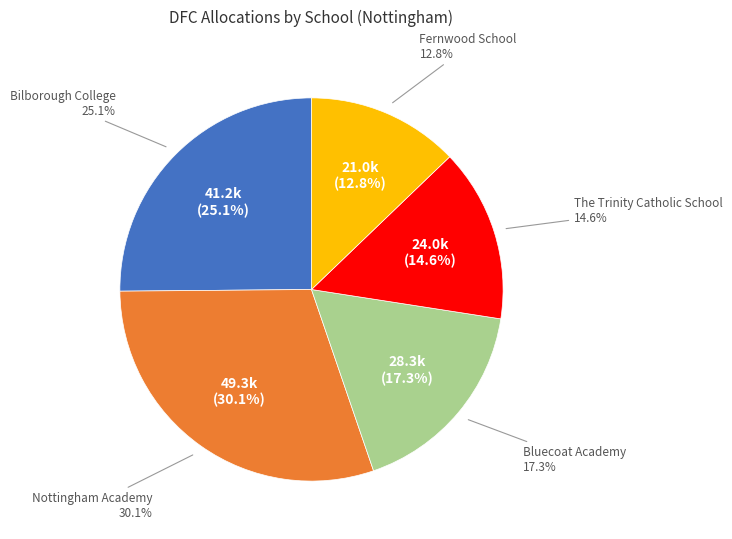

Is it true that Bluecoat Academy is 17% of the pie?

True